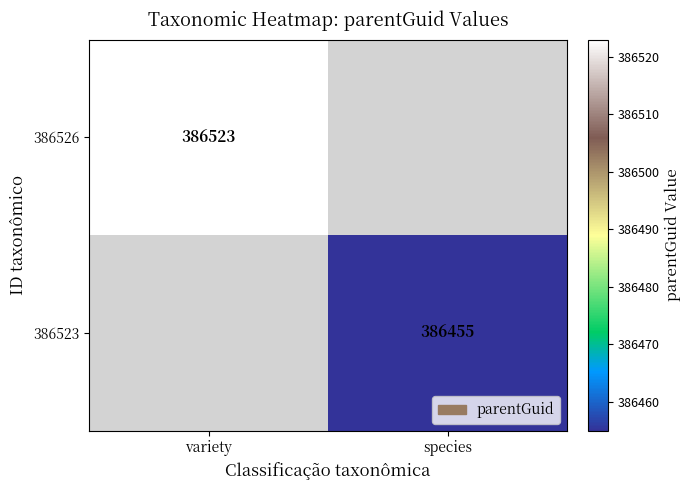

Which has a higher value, species or variety?

variety